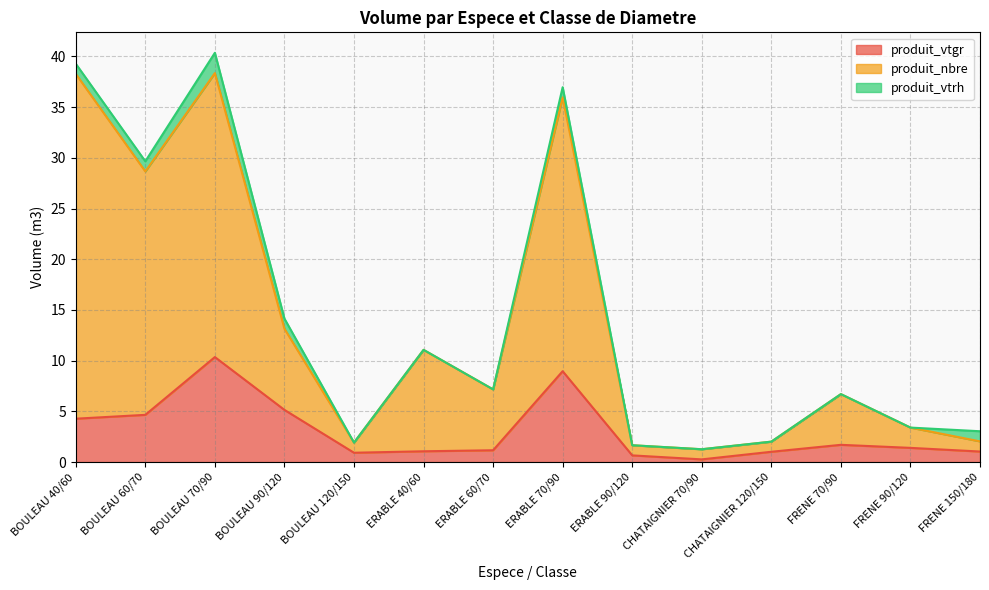

How many lines are shown in the chart?

3